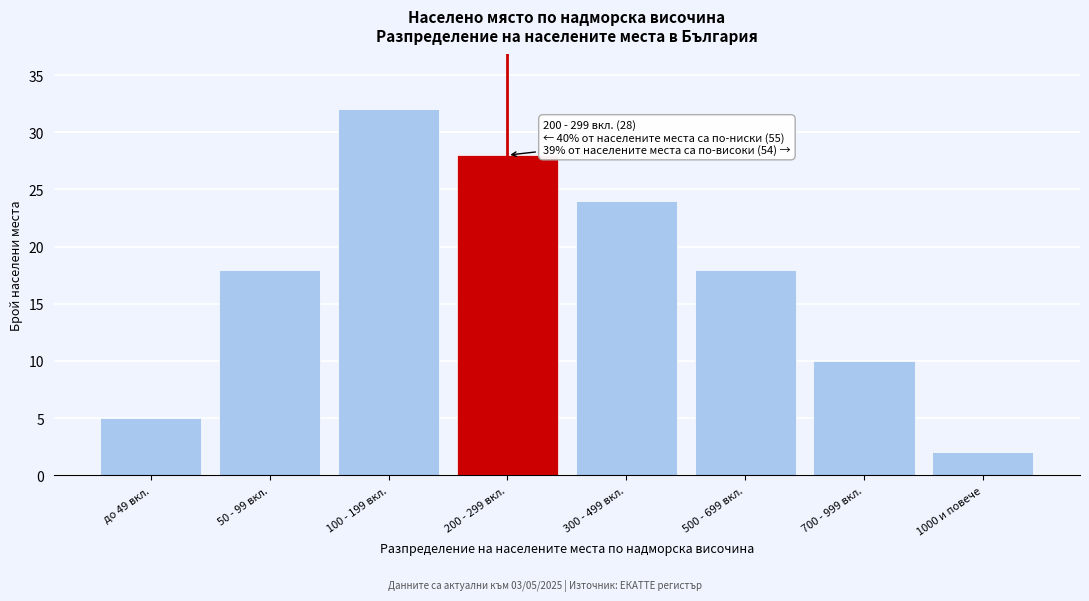

Reading right to left, list all the values displayed in this chart.

1000 и повече=2	700 - 999 вкл.=10	500 - 699 вкл.=18	300 - 499 вкл.=24	200 - 299 вкл.=28	100 - 199 вкл.=32	50 - 99 вкл.=18	до 49 вкл.=5